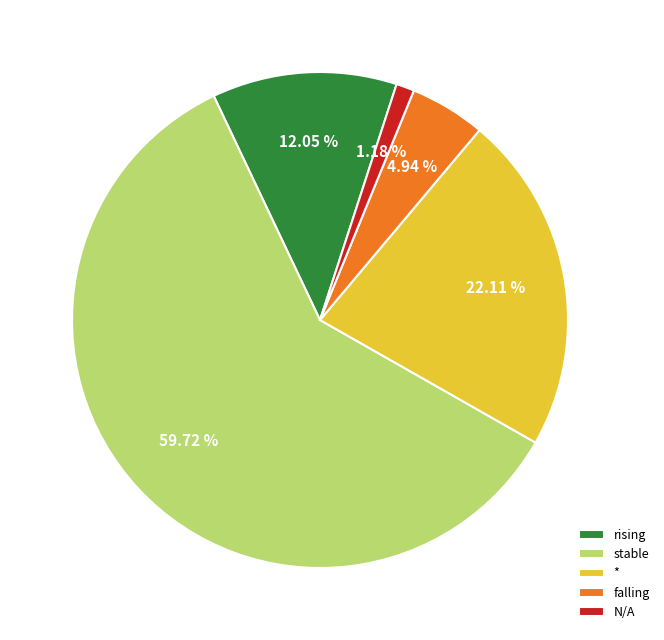

How many slices are in this pie chart?

5